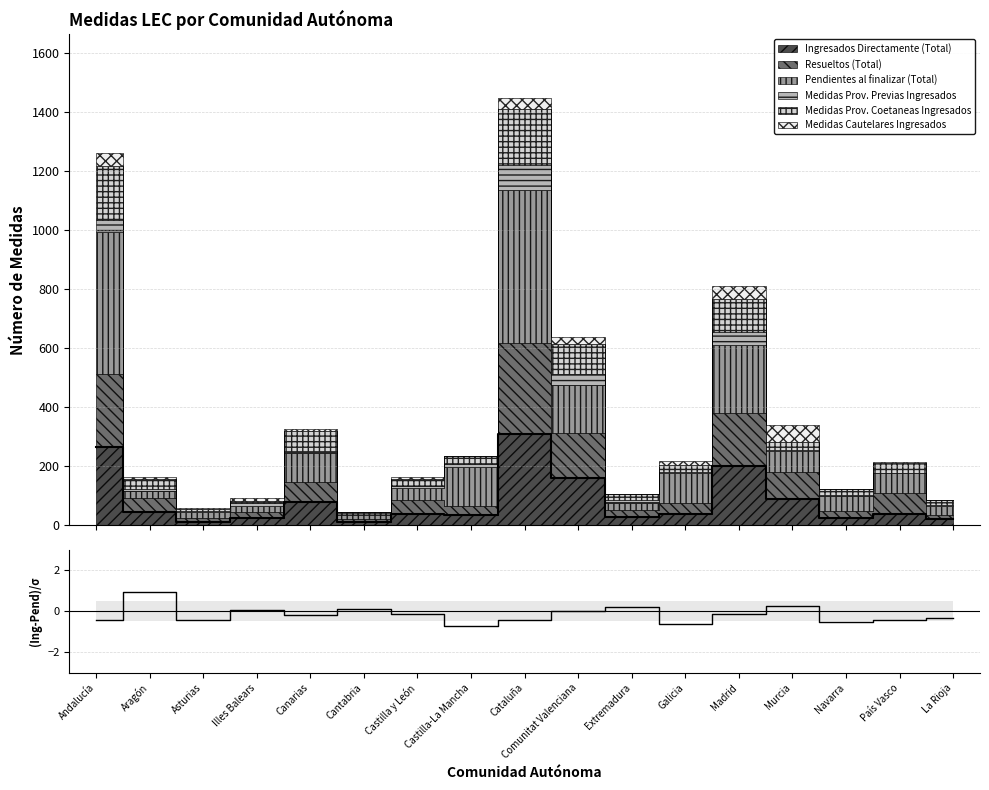

What is the change in value from Castilla-La Mancha to Extremadura?

+0.9